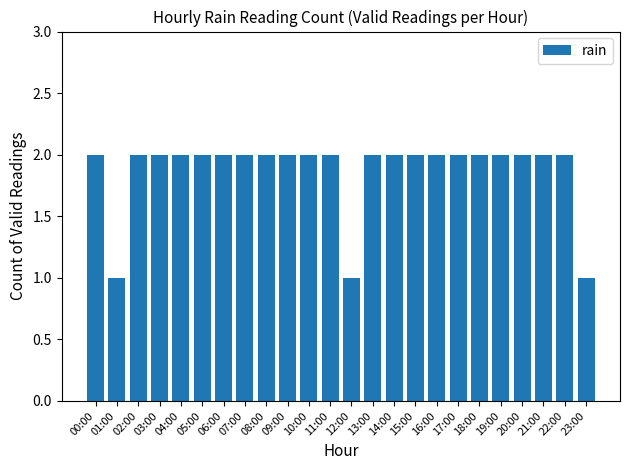

What is the value of the 13th bar from the left?

1